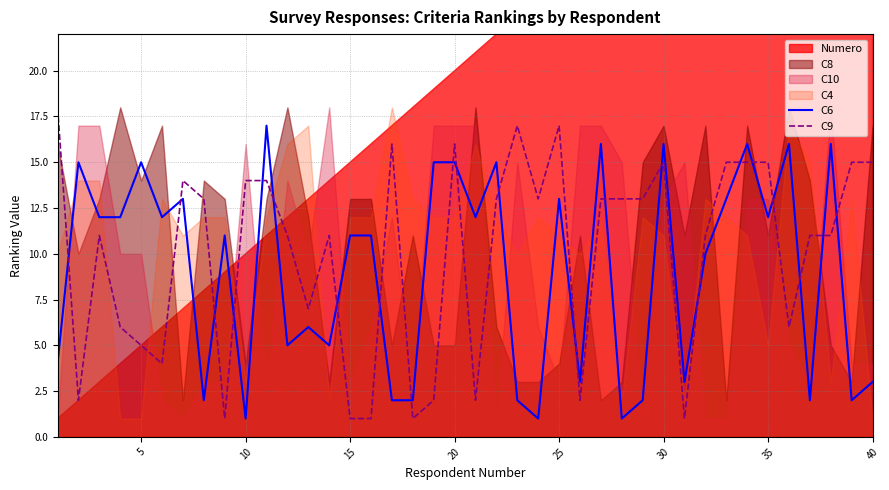

At 35, list the series in order from smallest to largest.

C6, C9